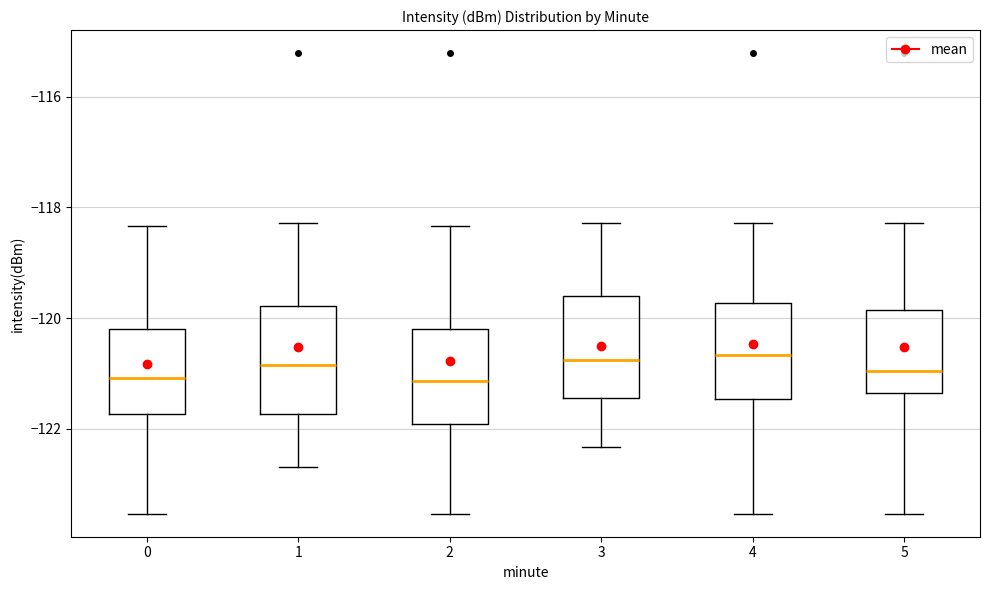

Where does the lower whisker of the box at x = 0 end on the y-axis? The values are not printed on the chart, so give them approximately, as read against the axis.

-123.6